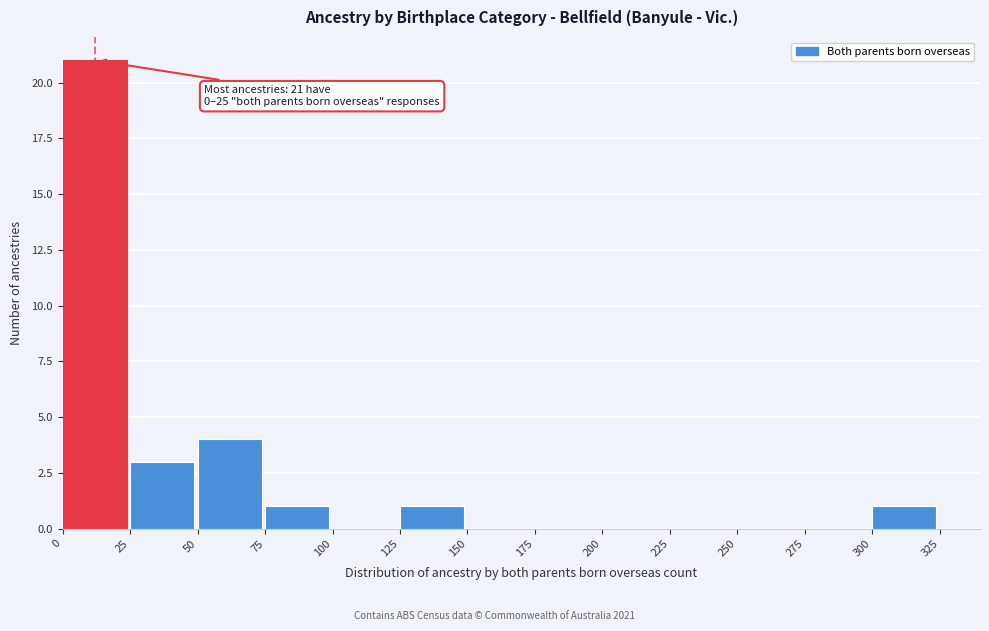

Over which range of the x-axis is the bar tallest?

0 to 25